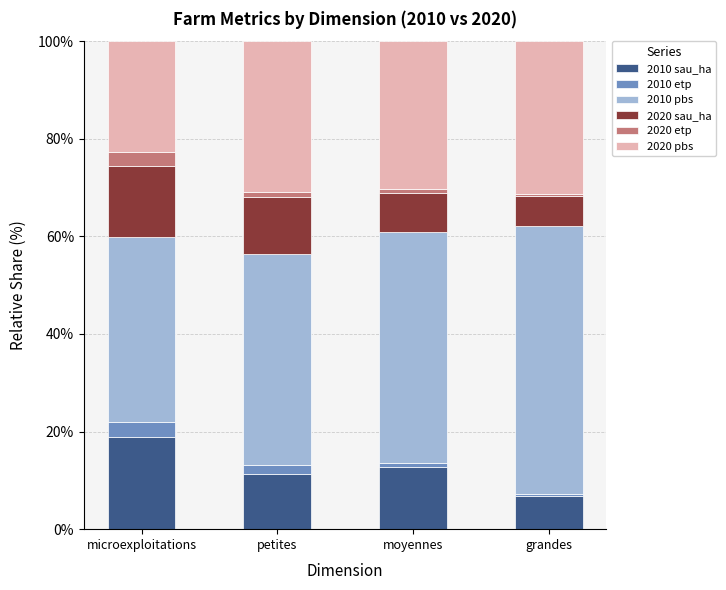

At which label does 2010 sau_ha reach its peak?

microexploitations